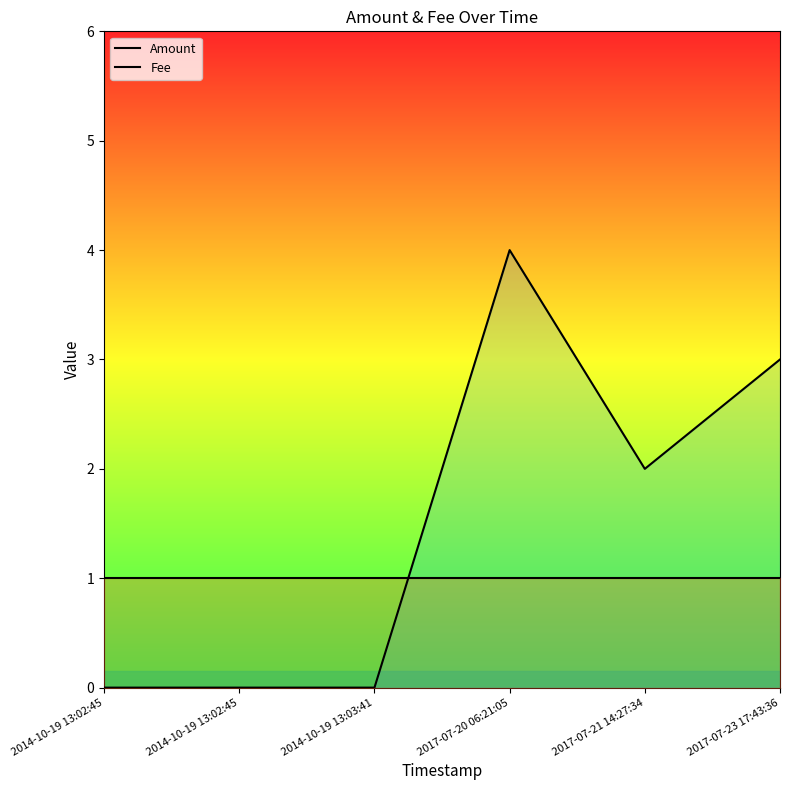

The Fee series shows 1 at 2017-07-20 06:21:05. True or false?

True